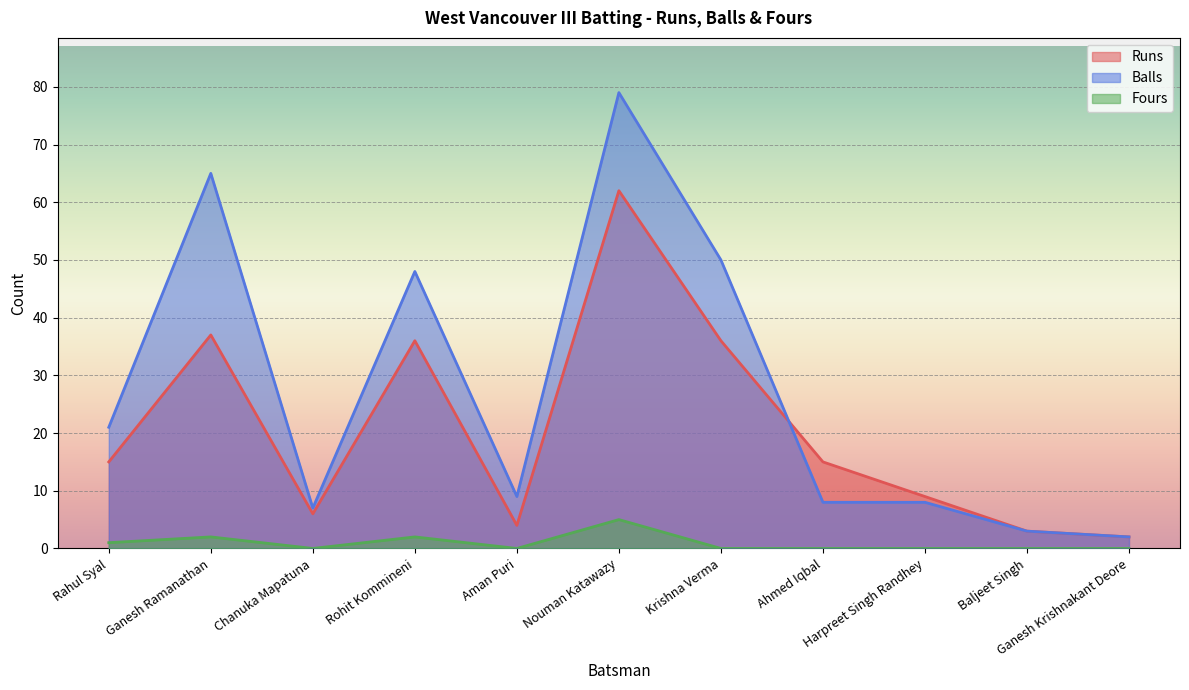

Which has a higher value, Aman Puri or Chanuka Mapatuna?

Chanuka Mapatuna